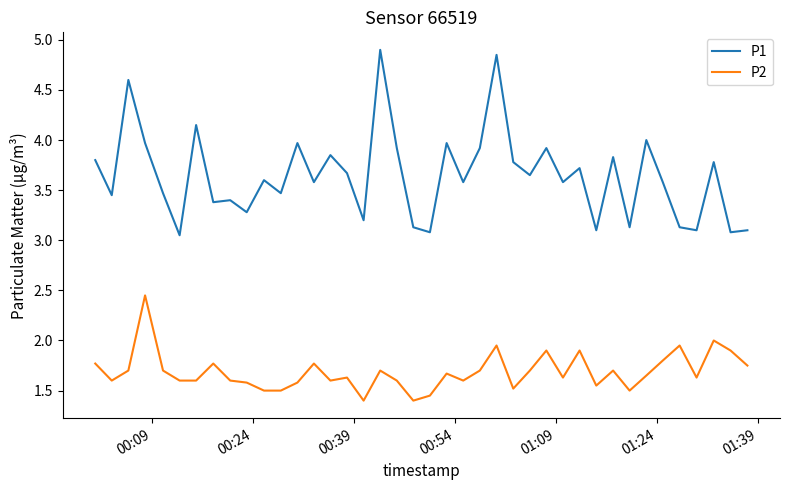

True or false: P2 and P1 intersect in this chart.

False